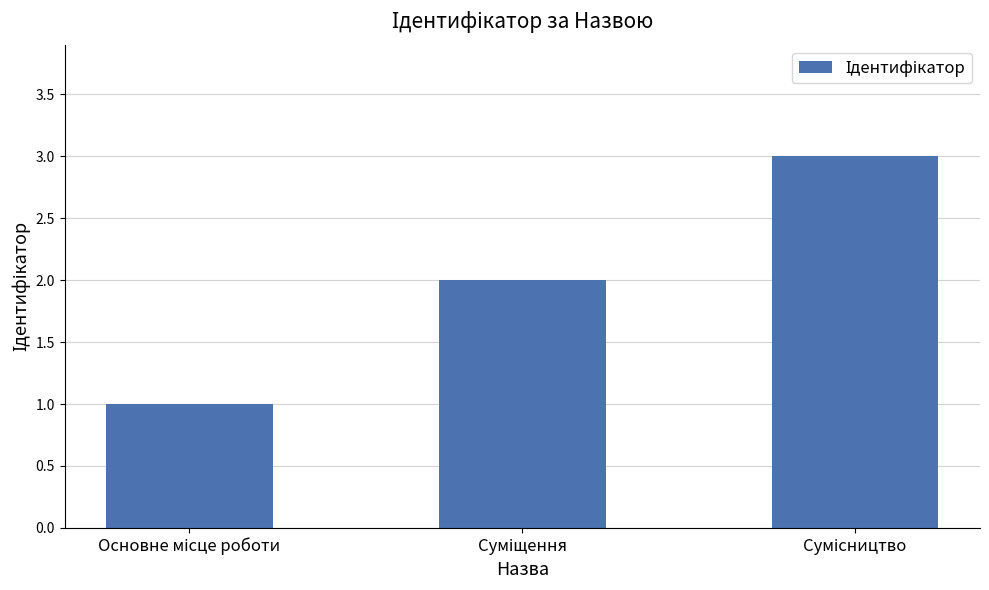

What is the sum of all values?

6